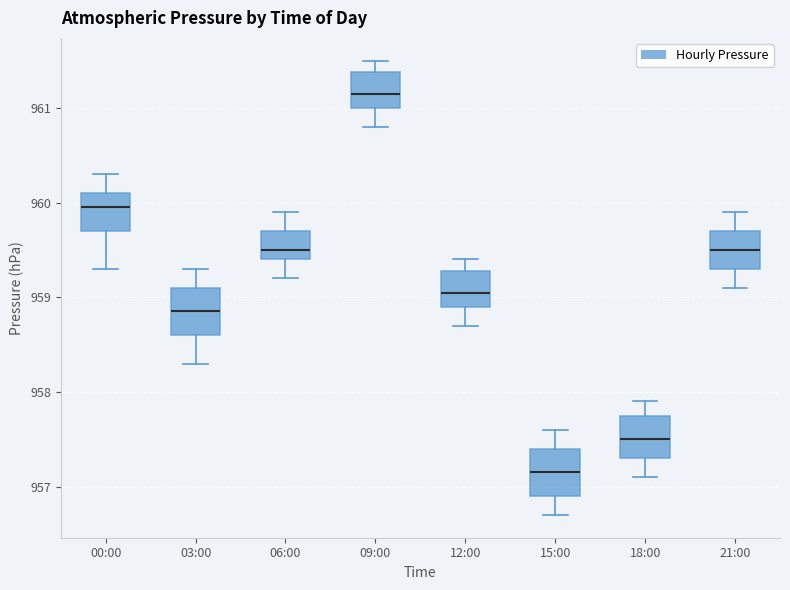

Reading left to right, transcribe this box plot: for each box, give where its median line is, the range the box spans, and where its two whiskers end, as read against the y-axis. The values are not printed on the chart, so give them approximately, as read against the axis.

00:00: median 960.0, box 959.7 to 960.1, whiskers 959.3 to 960.3
03:00: median 958.9, box 958.6 to 959.1, whiskers 958.3 to 959.3
06:00: median 959.5, box 959.4 to 959.7, whiskers 959.2 to 959.9
09:00: median 961.2, box 961.0 to 961.4, whiskers 960.8 to 961.5
12:00: median 959.1, box 958.9 to 959.3, whiskers 958.7 to 959.4
15:00: median 957.2, box 956.9 to 957.4, whiskers 956.7 to 957.6
18:00: median 957.5, box 957.3 to 957.8, whiskers 957.1 to 957.9
21:00: median 959.5, box 959.3 to 959.7, whiskers 959.1 to 959.9